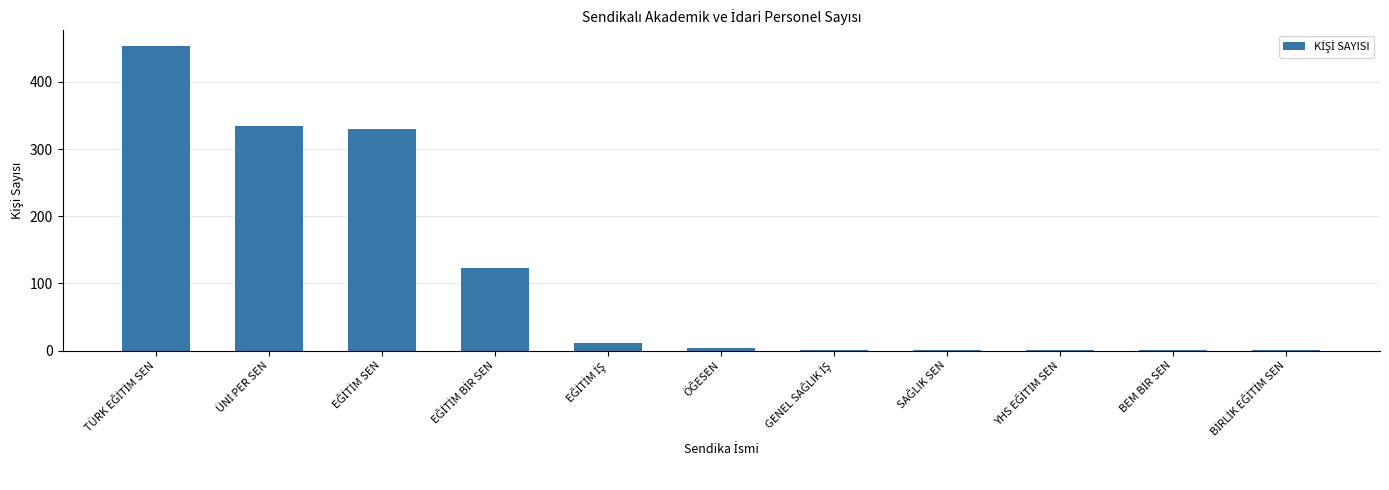

What is the sum of all values?

1261